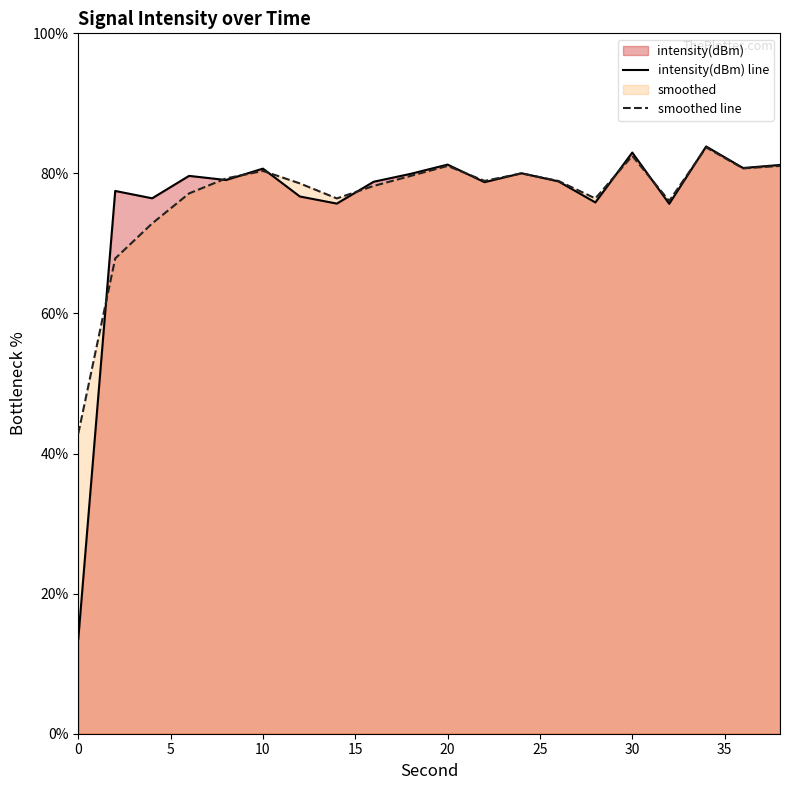

The value of smoothed line at 30 is 31.5. True or false?

False